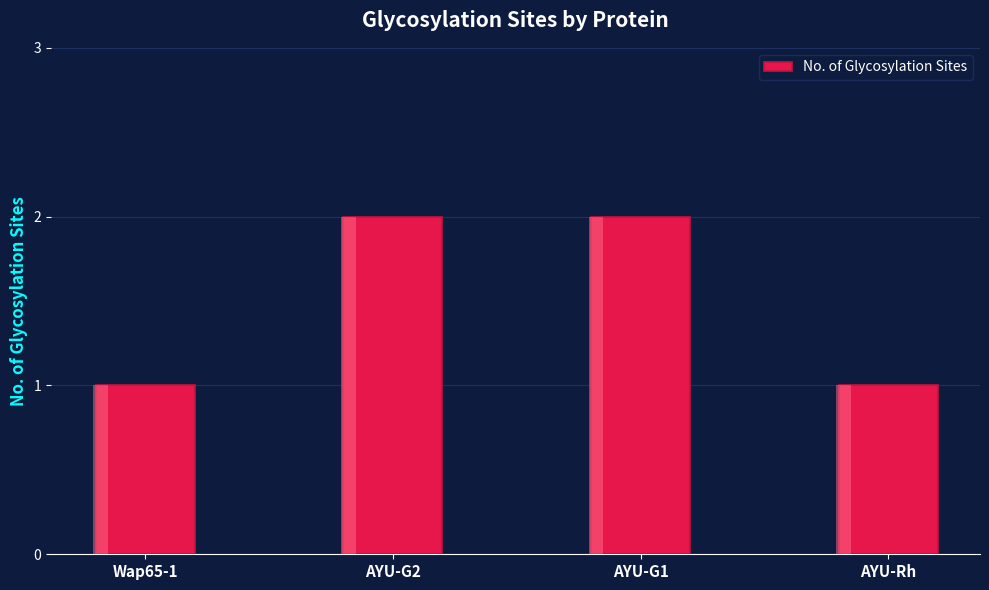

Rank the categories by value from lowest to highest.

Wap65-1, AYU-Rh, AYU-G2, AYU-G1